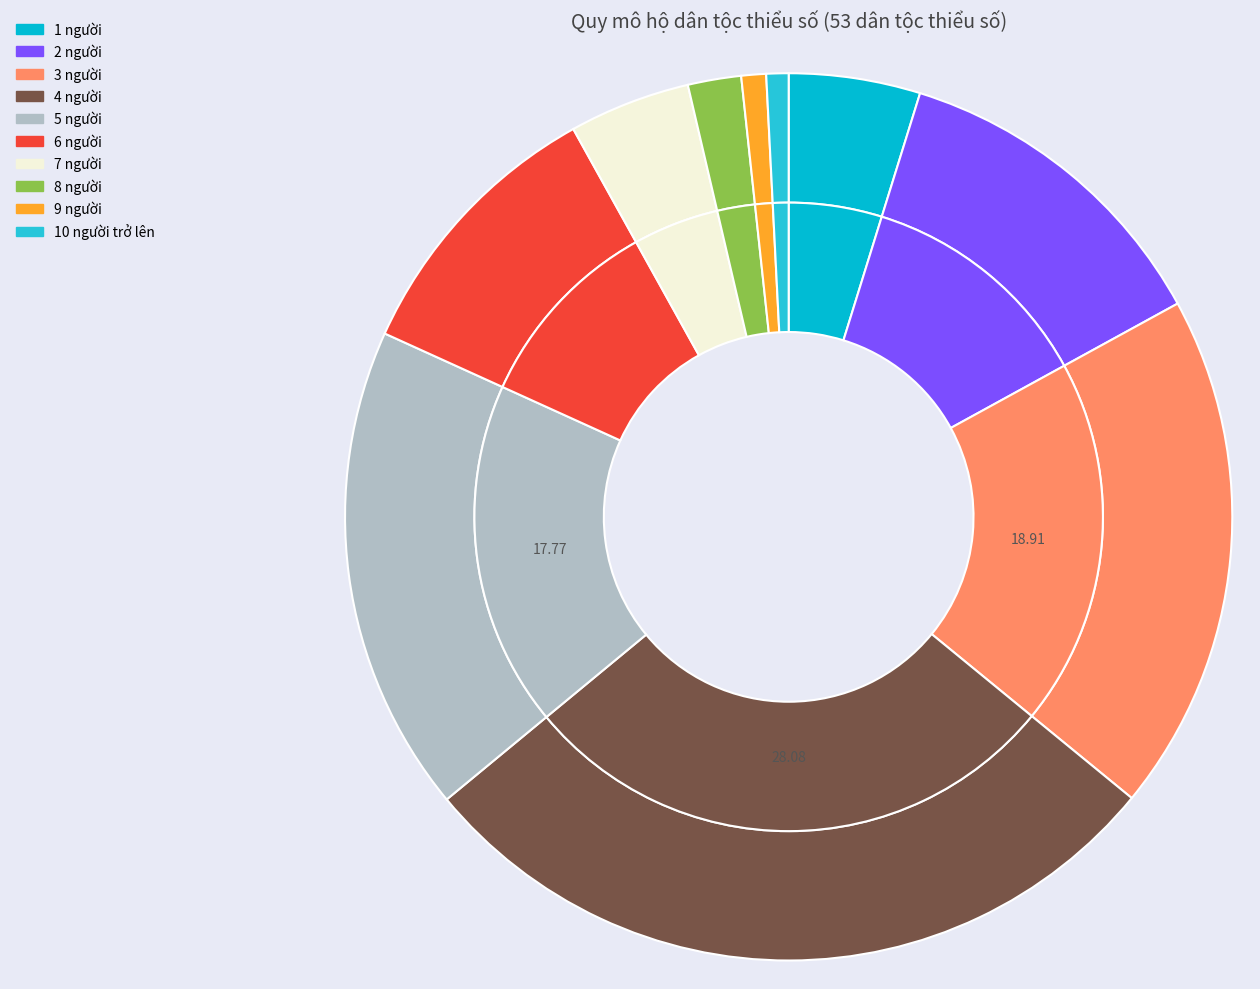

Does 6 người account for over 50% of the chart?

No